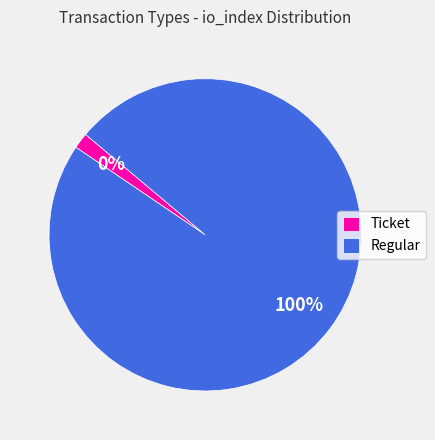

How many segments does this pie chart have?

2